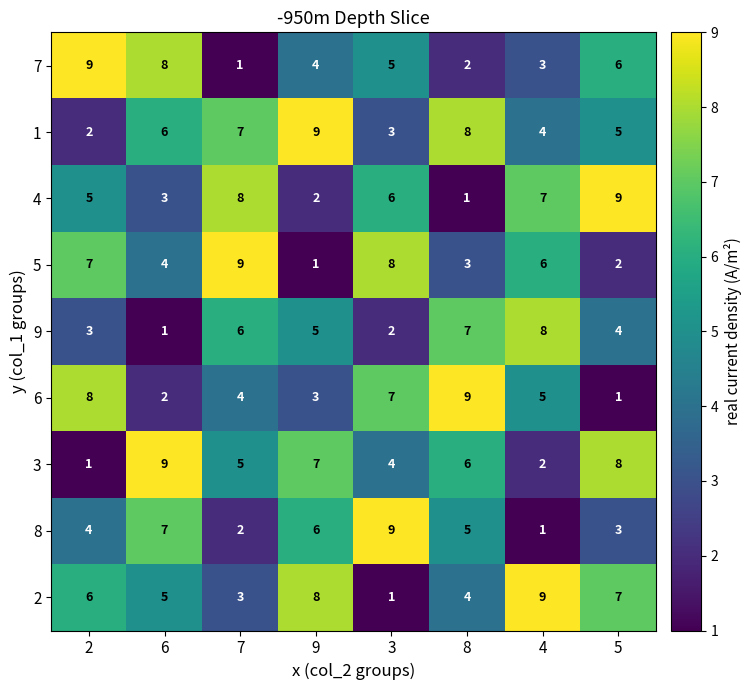

What is the difference between the maximum and minimum values in the 8 series?

8